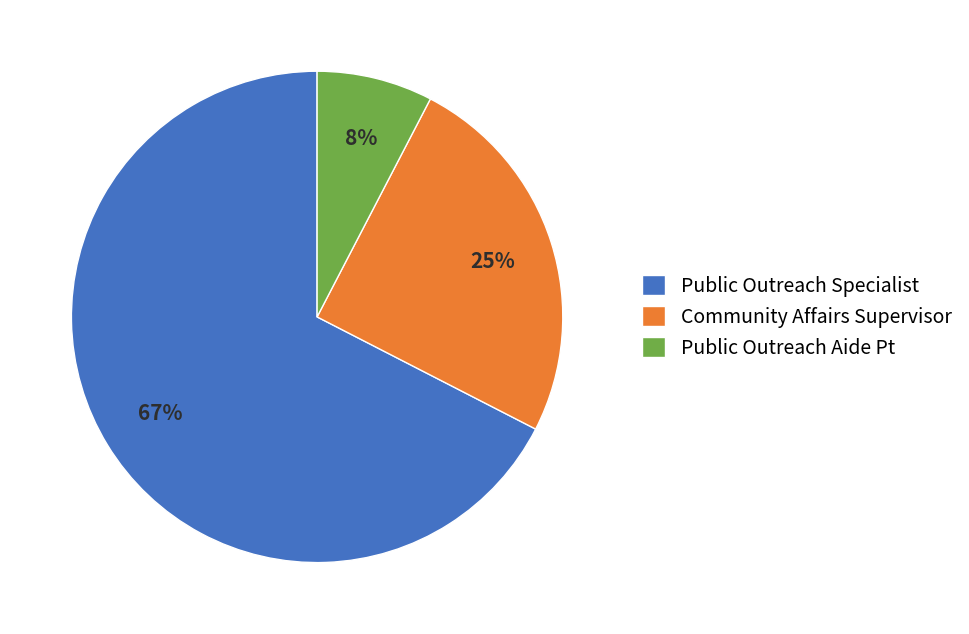

To the nearest percent, what portion does Public Outreach Aide Pt represent?

8%